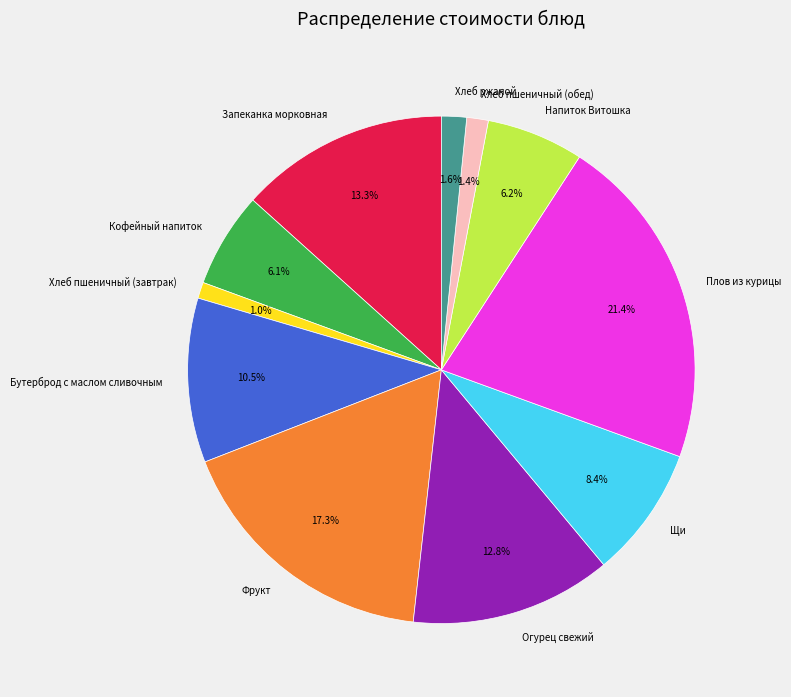

To the nearest percent, what percentage of the pie is Плов из курицы?

21%